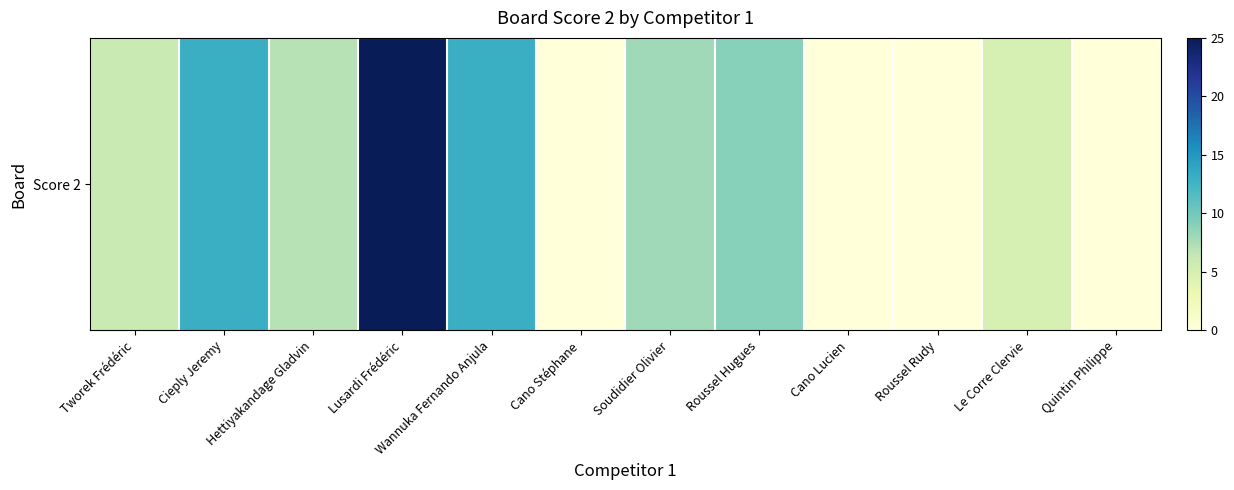

Read the value at Wannuka Fernando Anjula.

13